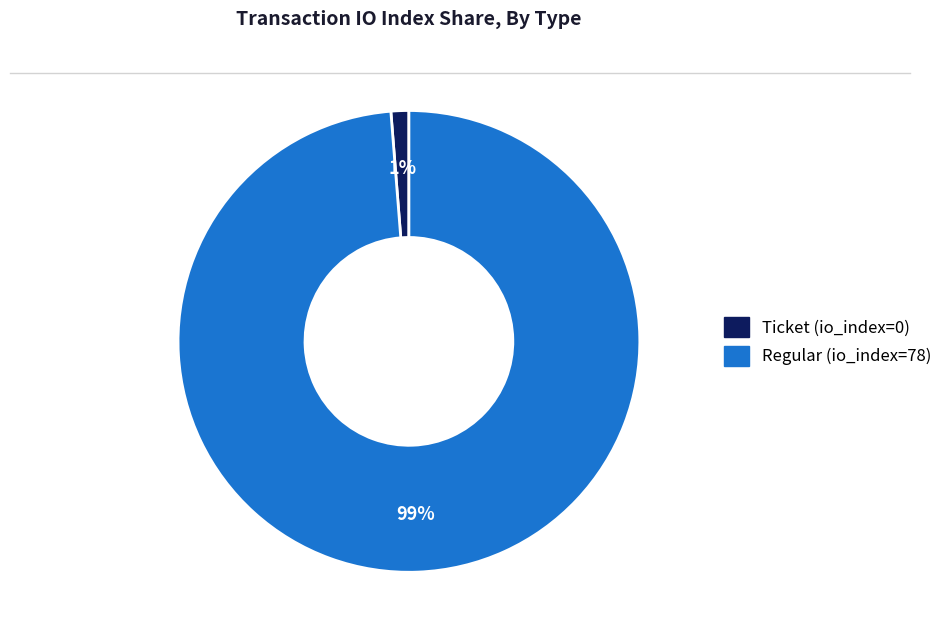

What percentage is the Regular (io_index=78) slice, to the nearest percent?

99%